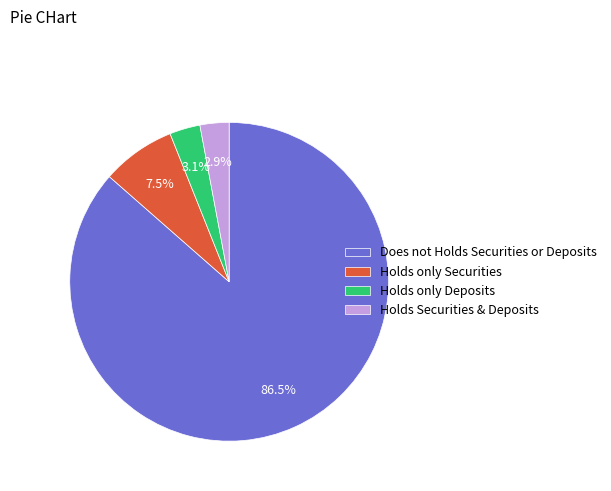

Count the number of slices in the pie.

4